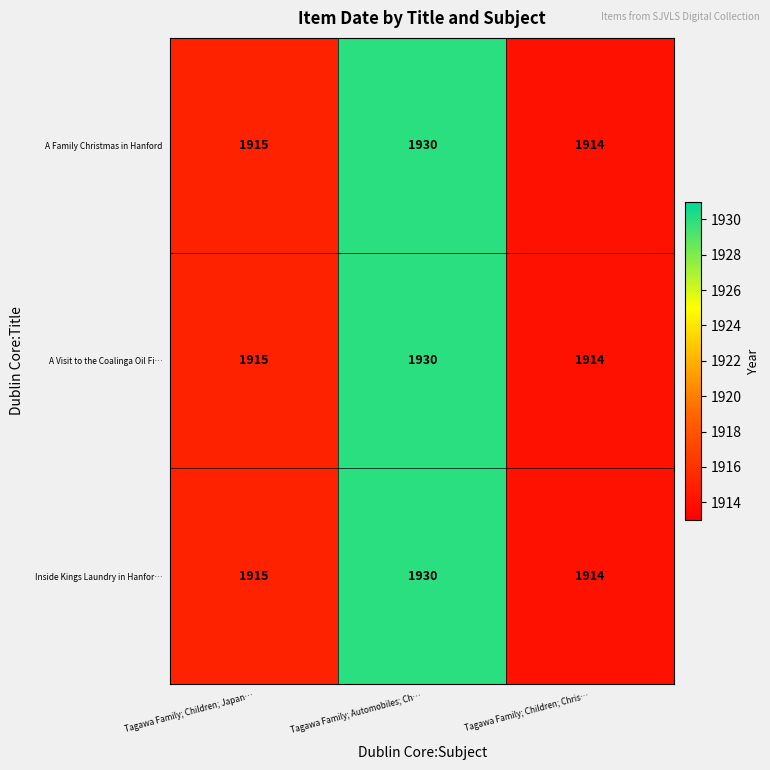

What is the maximum value shown in the chart?

1930